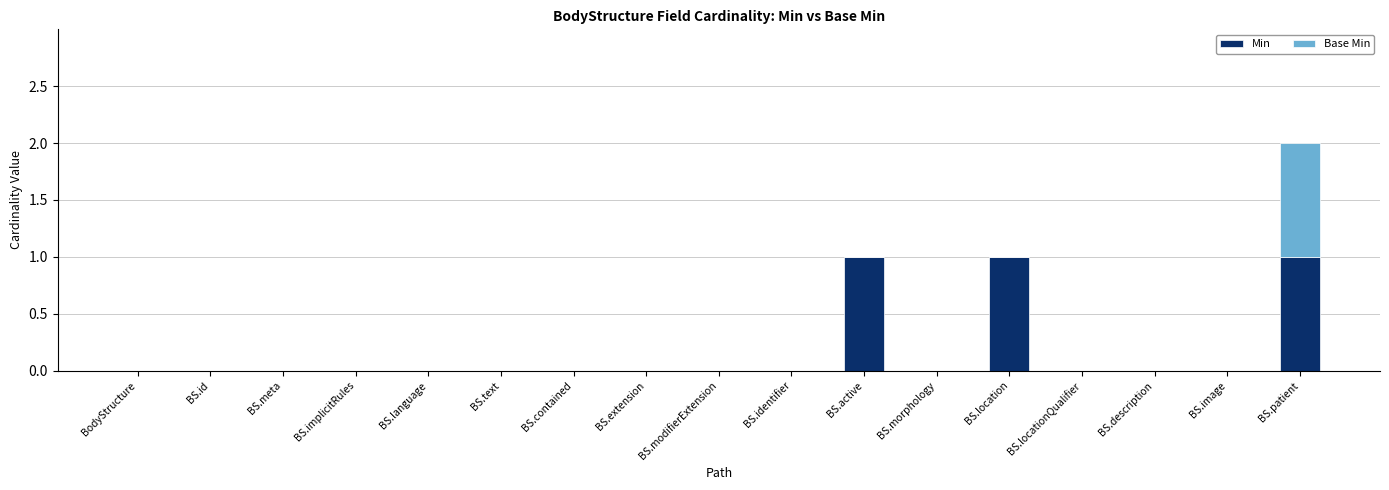

What is the sum of all Min values?

3